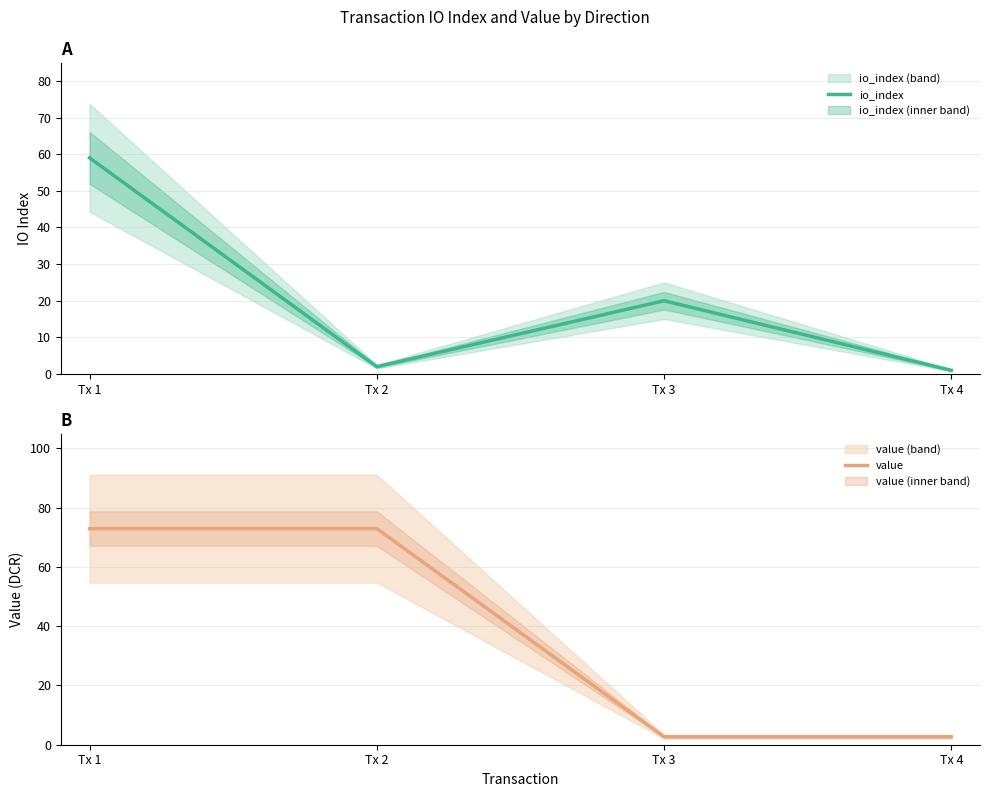

Is the value of io_index at Tx 1 greater than the value of value at Tx 3?

Yes